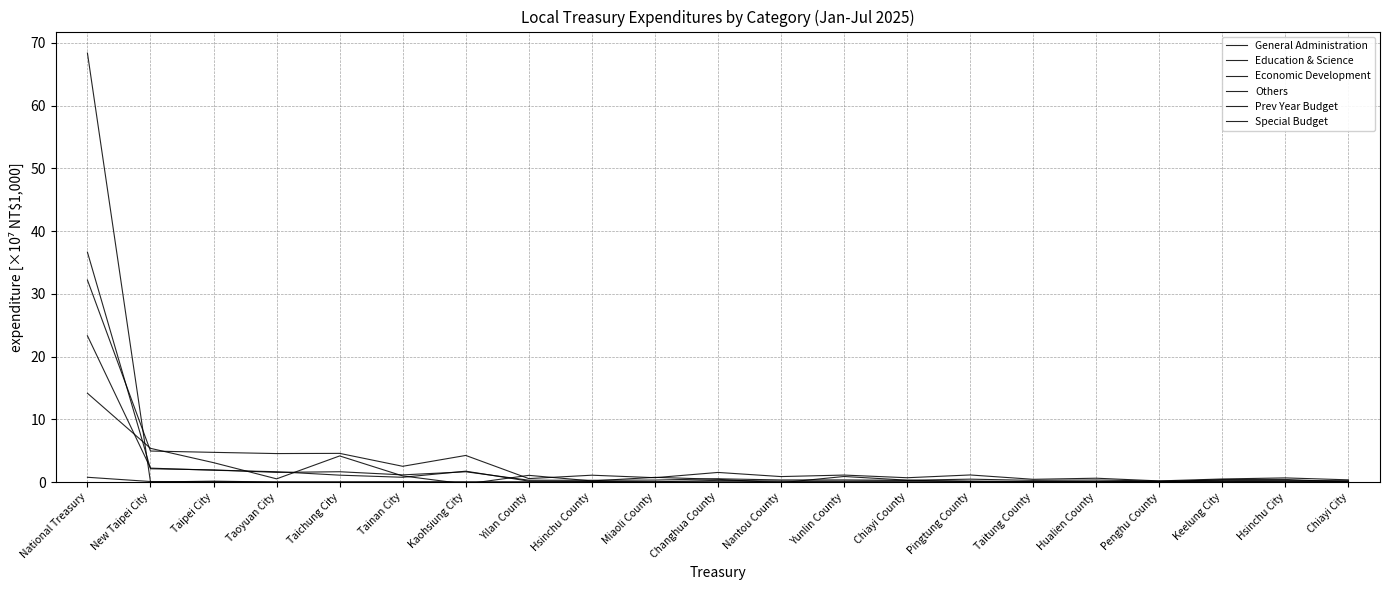

What position from the left is Hualien County?

17